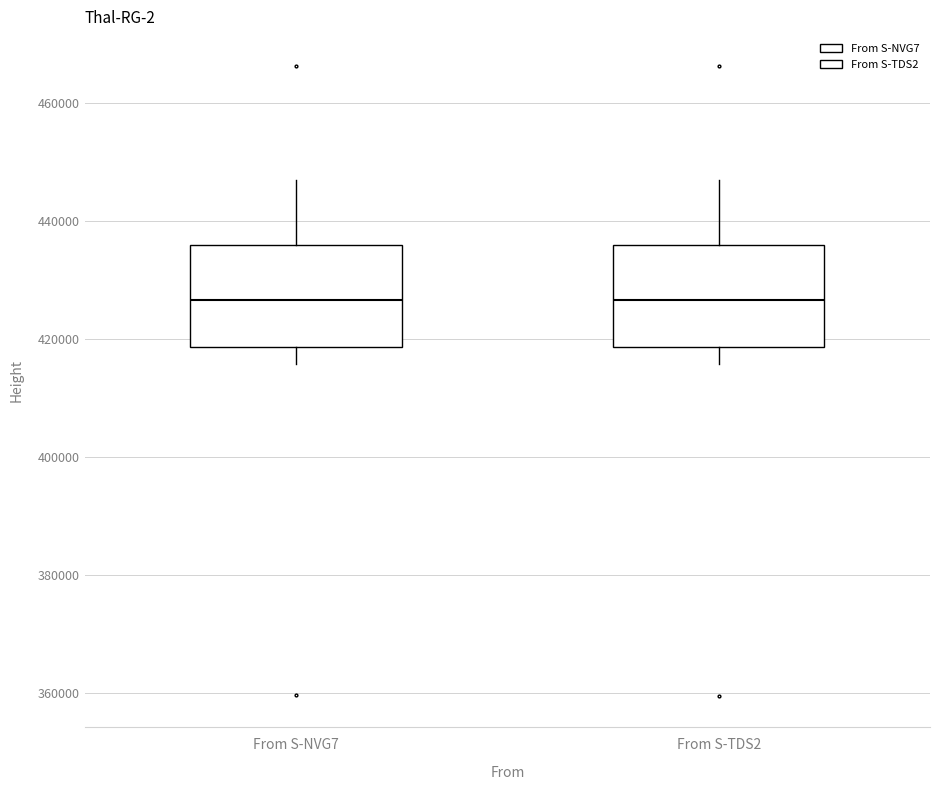

Reading left to right, read every box against the y-axis: the position of its median line, the range the box covers, and the ends of its whiskers. The values are not printed on the chart, so give them approximately, as read against the axis.

From S-NVG7: median 426000, box 418000 to 436000, whiskers 416000 to 448000
From S-TDS2: median 426000, box 418000 to 436000, whiskers 416000 to 448000